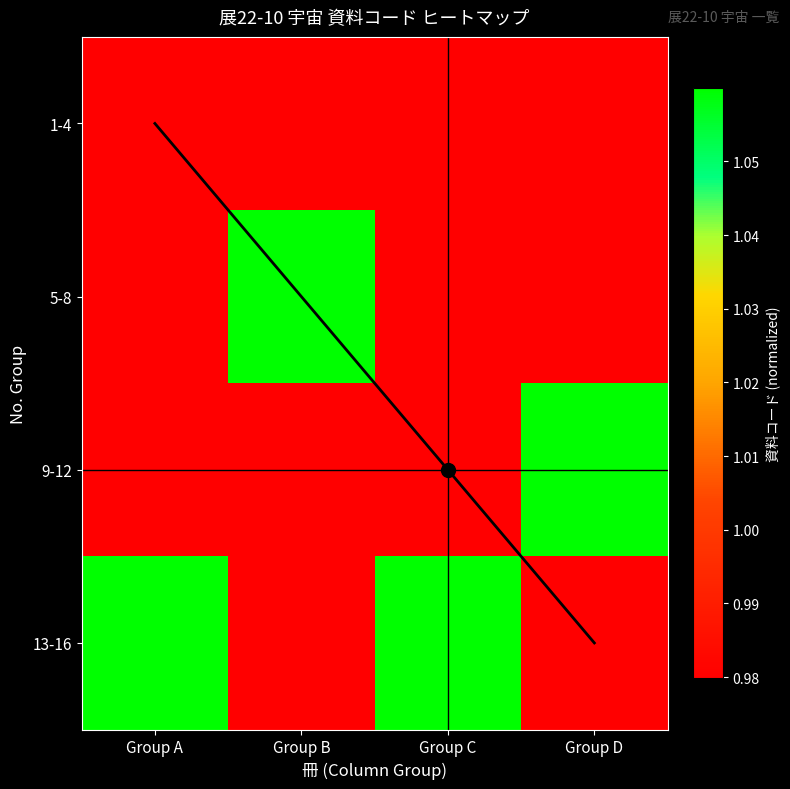

Read the 5-8 value at Group A.

1.0